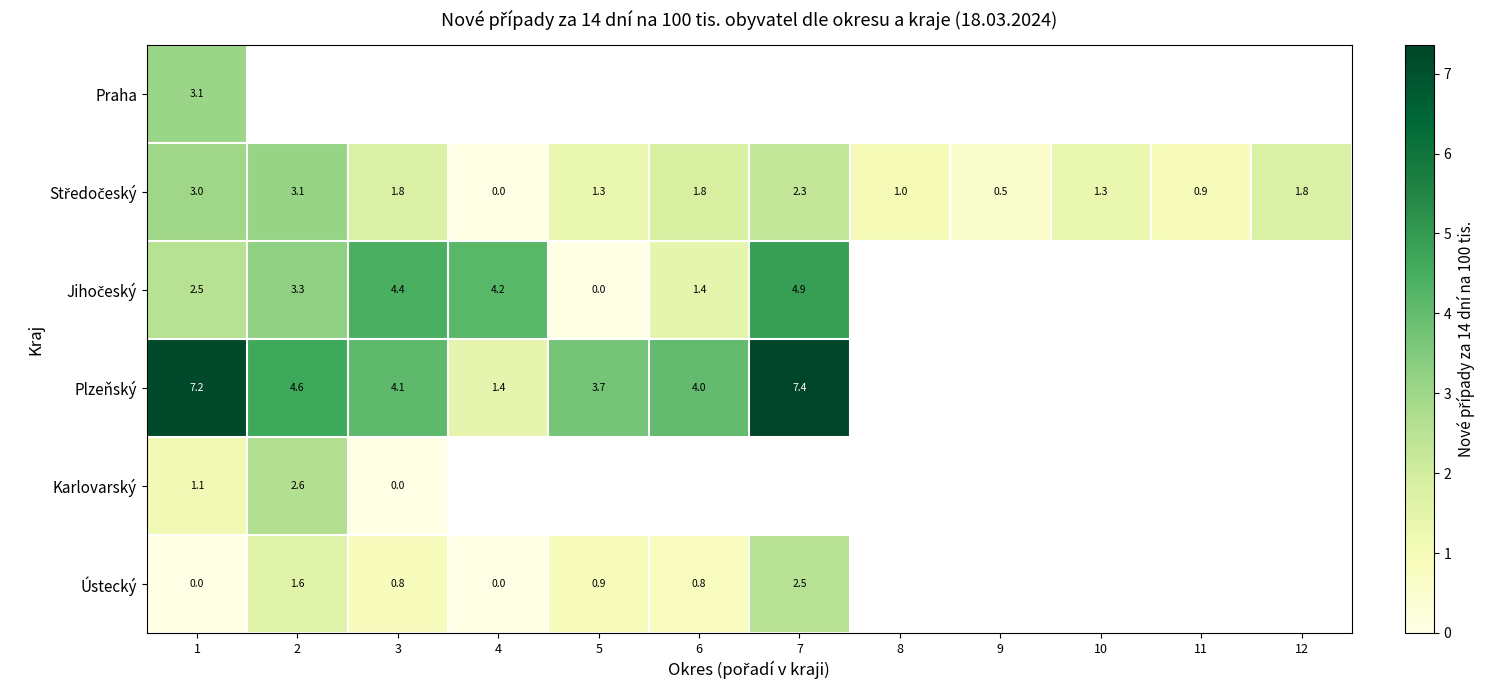

Rank the categories by row_1 value from lowest to highest.

4, 9, 11, 8, 5, 10, 12, 3, 6, 7, 1, 2